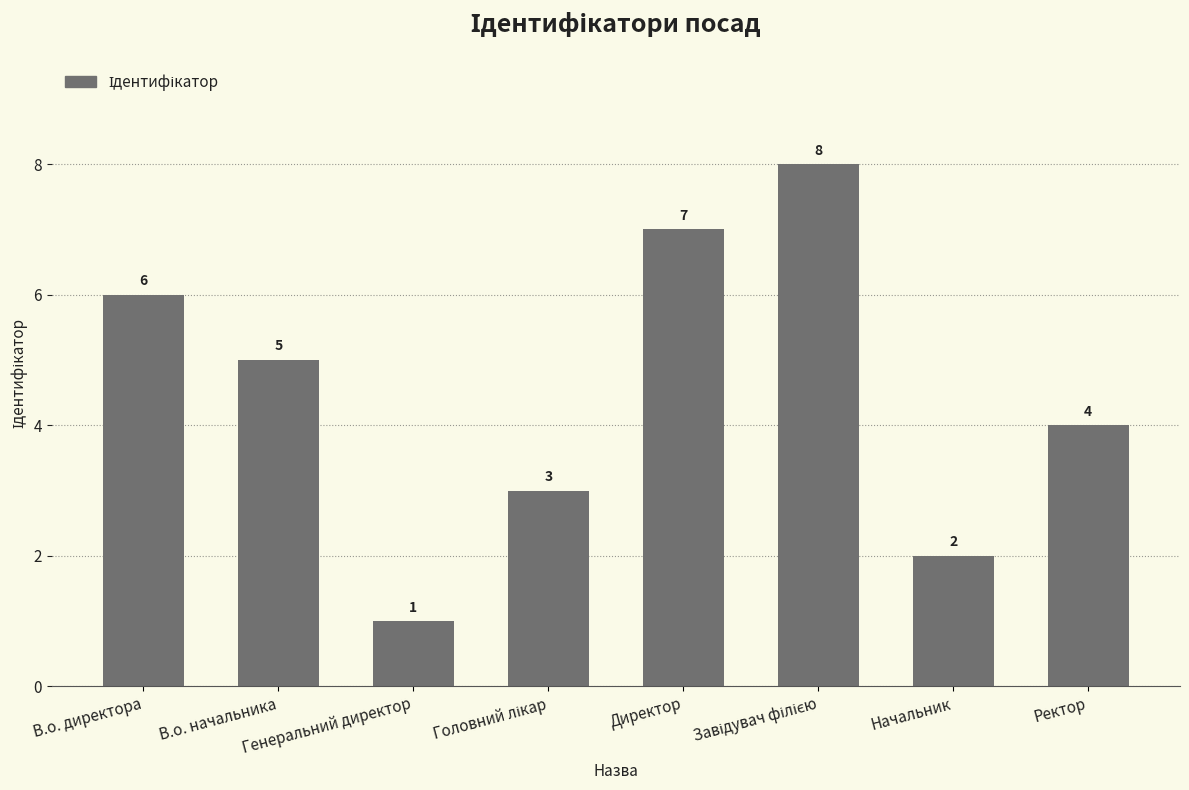

Reading left to right, extract all data points from this chart.

6	5	1	3	7	8	2	4